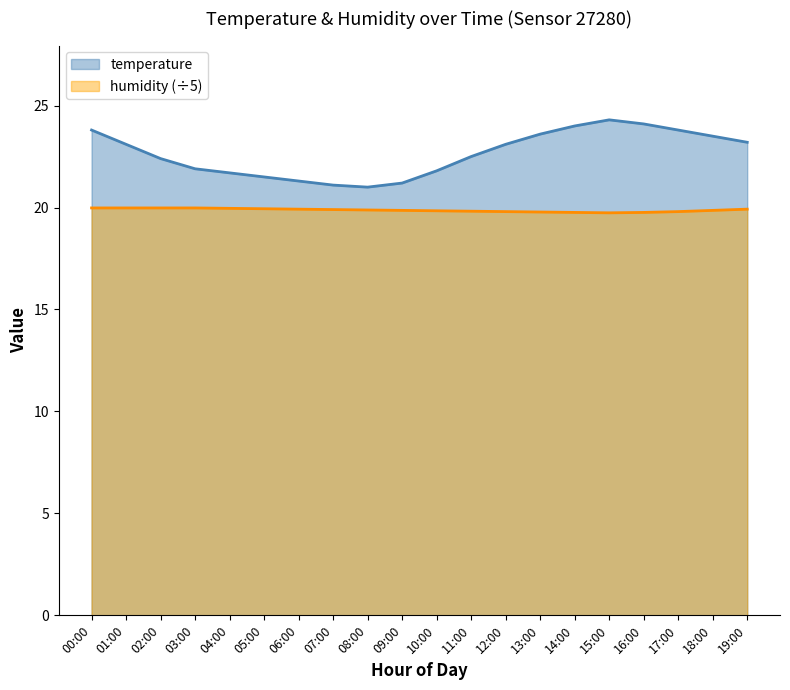

Is it true that temperature equals 22.5 at 11:00?

True